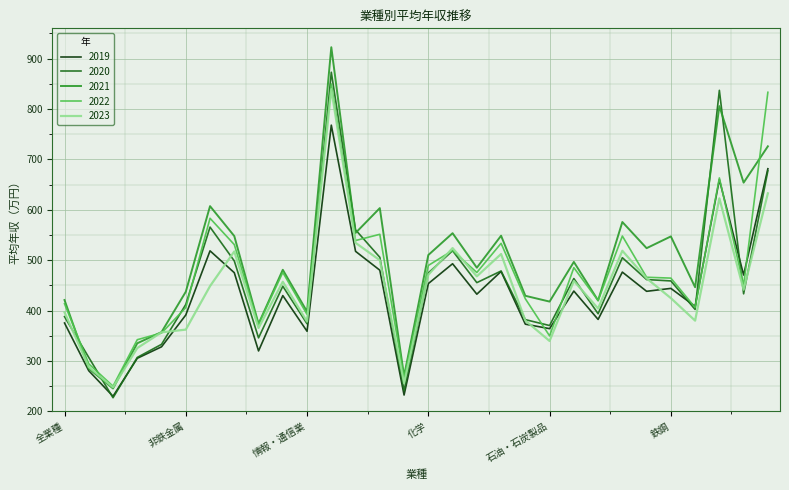

Which series has the largest range (max minus min)?

2021